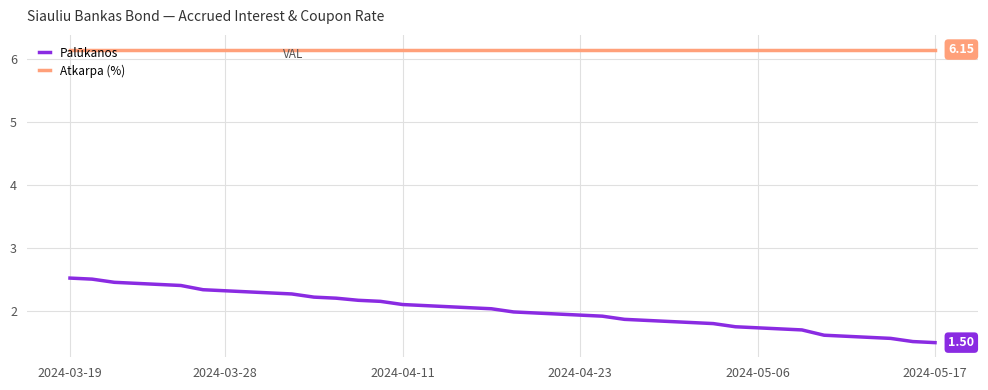

Which series has the largest range (max minus min)?

Palūkanos